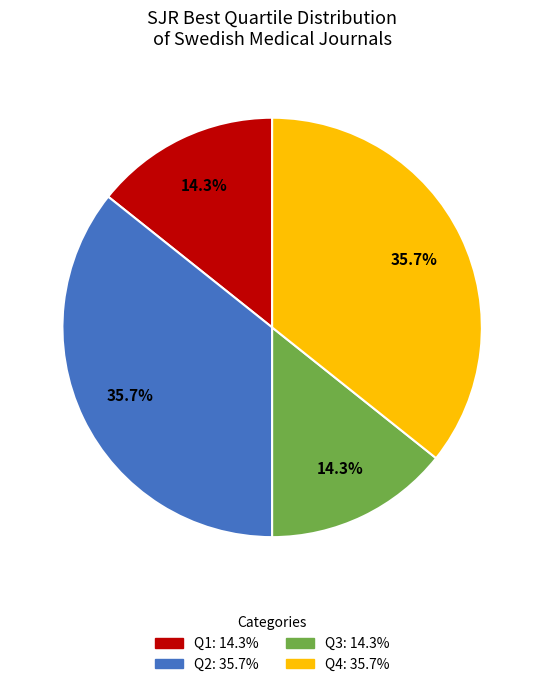

Is there a majority slice in this chart?

No